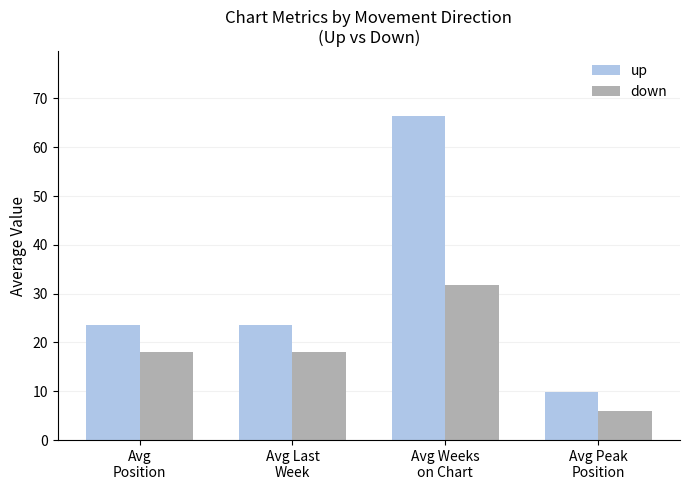

What is the total value across all series at Avg Peak
Position?

15.8